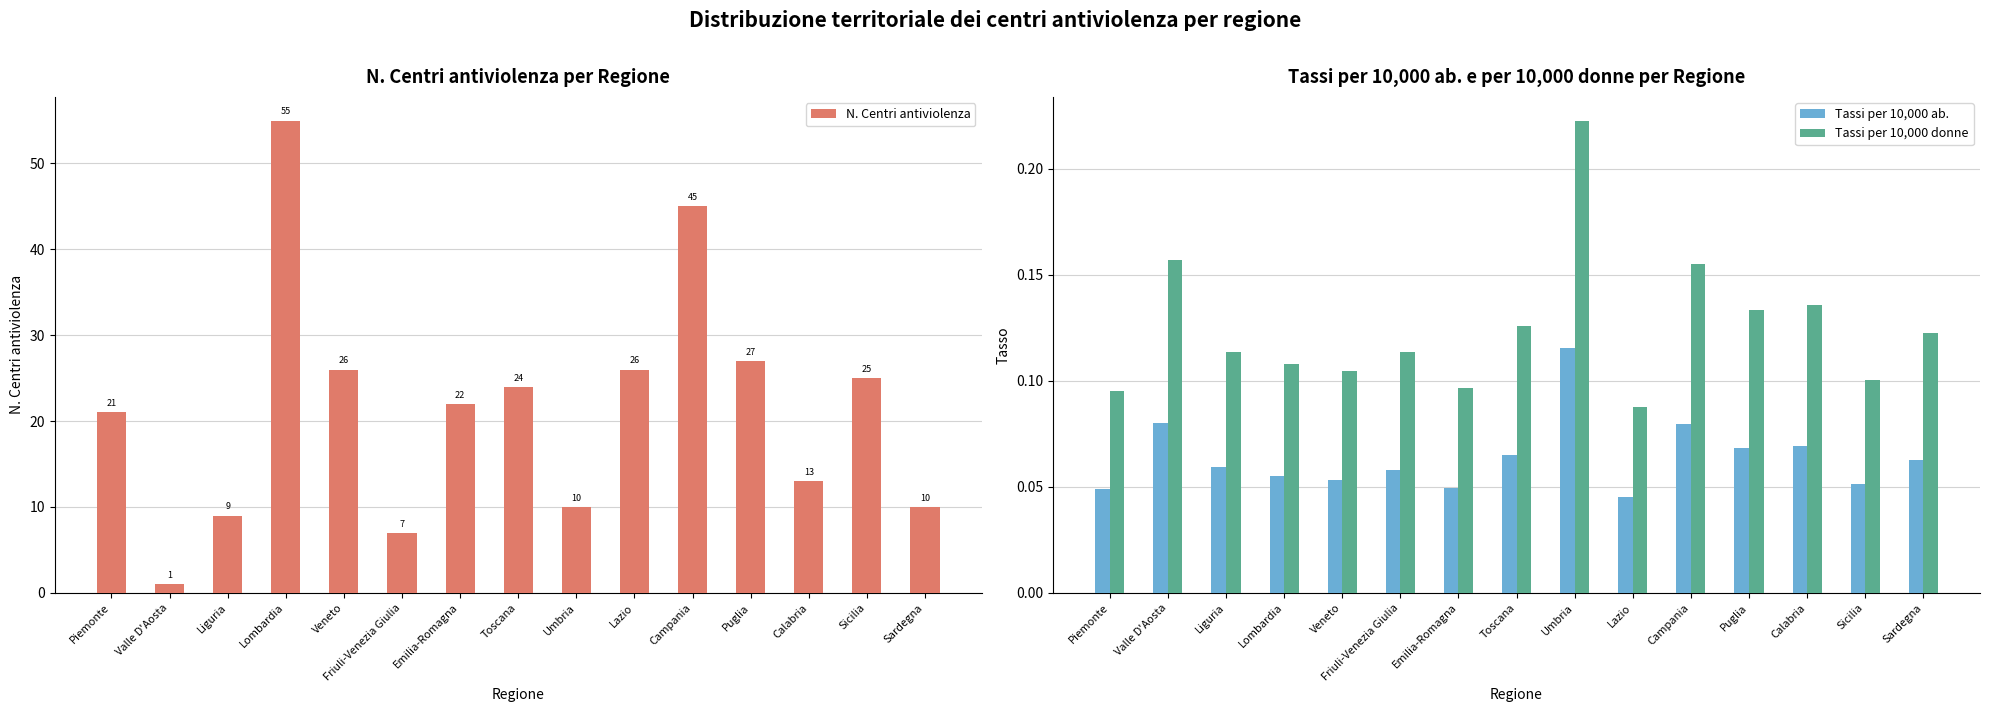

What are all the series names shown in the legend?

N. Centri antiviolenza, Tassi per 10,000 ab., Tassi per 10,000 donne